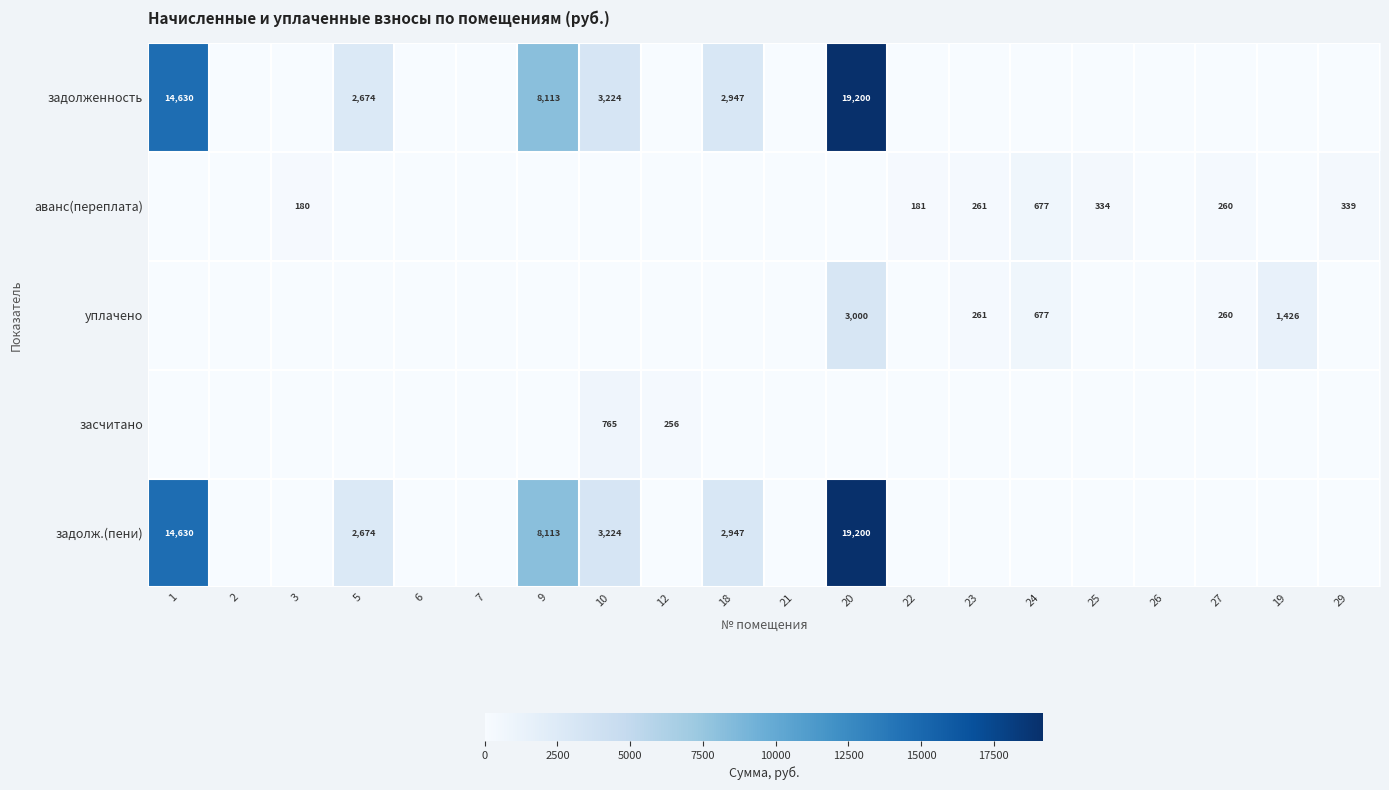

The value of задолж.(пени) at 10 is 3224. True or false?

True